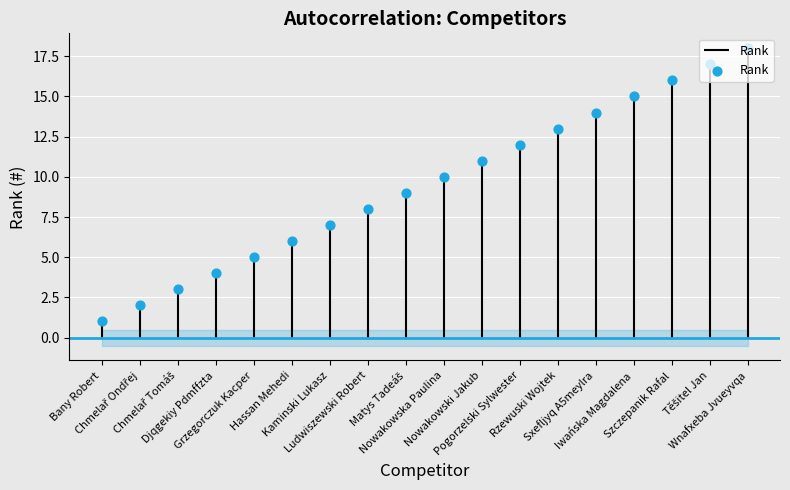

What is the ratio of the value at Chmelař Ondřej to the value at Kaminski Lukasz?

0.3